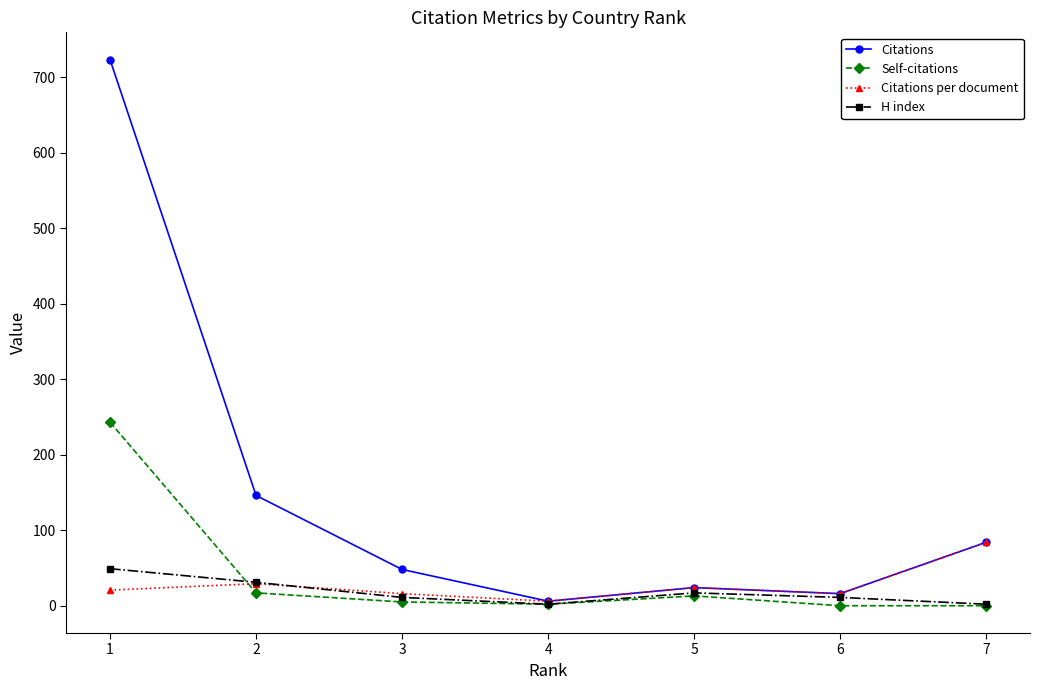

What are all the series names shown in the legend?

Citations, Self-citations, Citations per document, H index